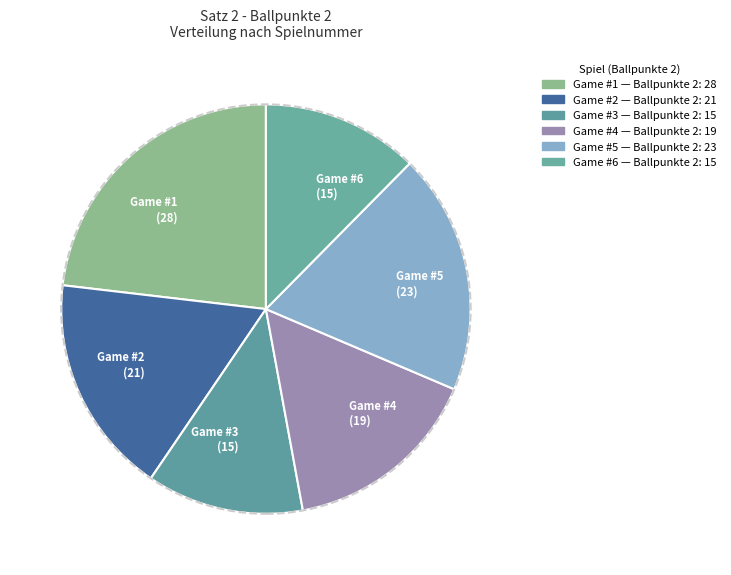

Combined, do Game #1 (28) and Game #5 (23) account for over 50%?

No